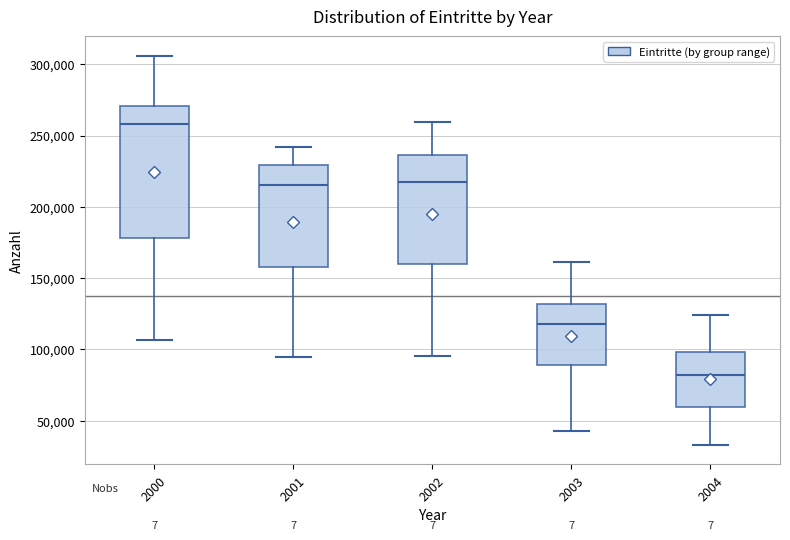

Which box's median line is the highest?

2000